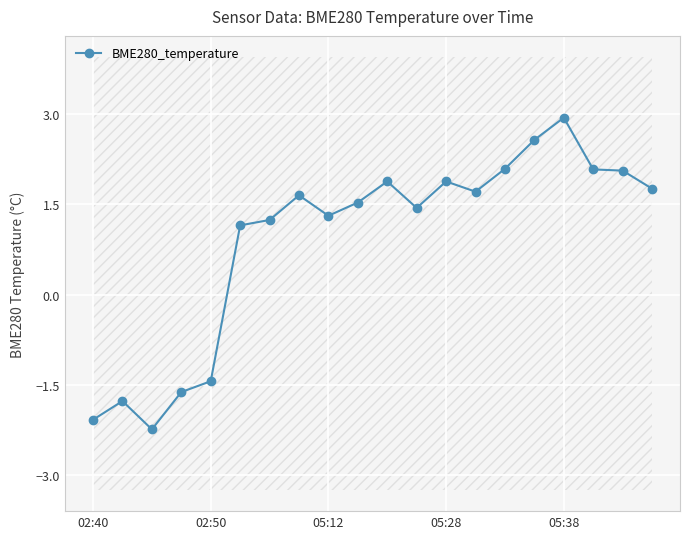

How many interior local peaks (higher than both neighbors) does the data have?

5